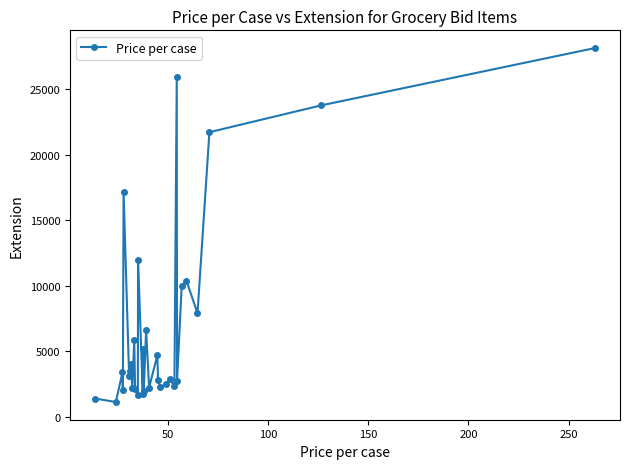

What is the difference between the second highest and minimum values?

24813.1